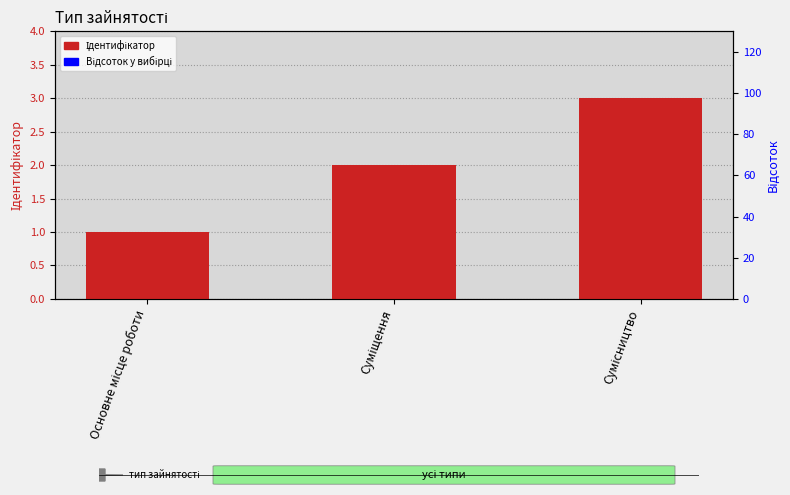

Which series has the widest spread of values?

Ідентифікатор